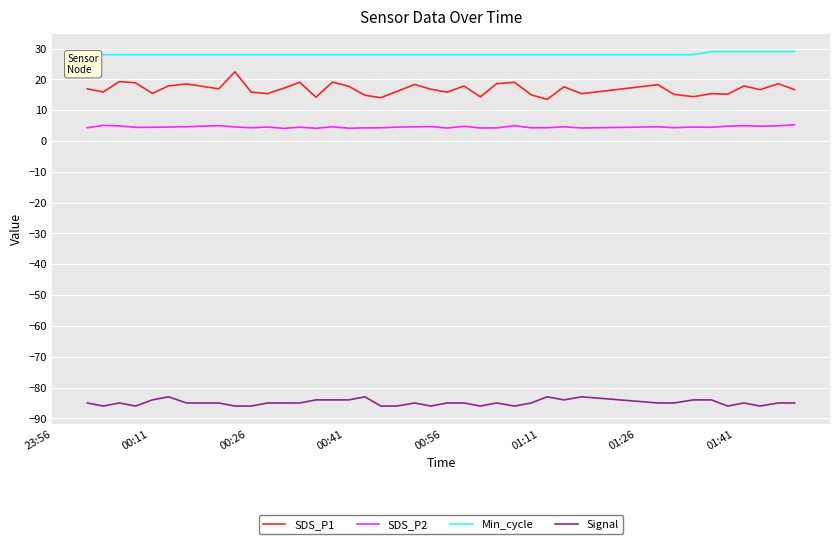

How many categories are shown in the chart?

39